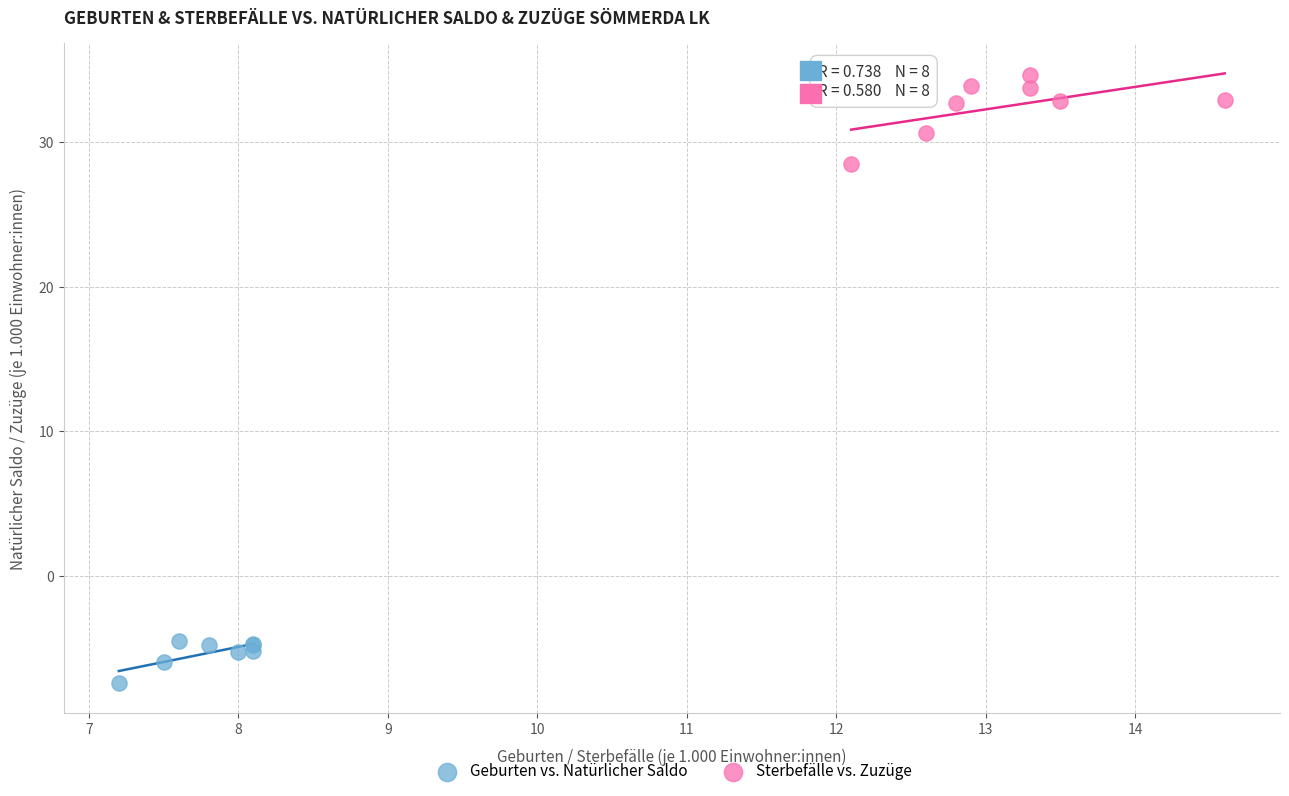

Which series has the widest spread of Y values?

Sterbefälle vs. Zuzüge